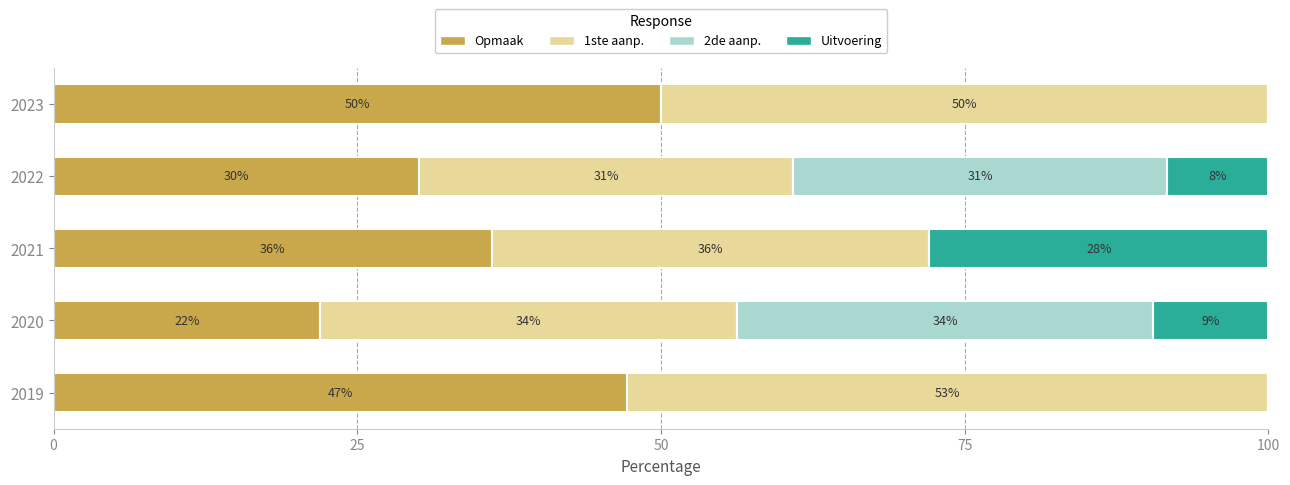

What is the total value across all series at 2022?

100.0